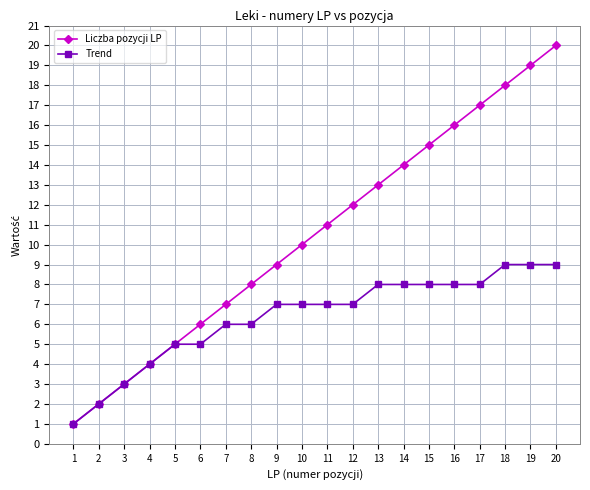

Reading right to left, what are all the values shown in this chart?

Liczba pozycji LP: 20=20	19=19	18=18	17=17	16=16	15=15	14=14	13=13	12=12	11=11	10=10	9=9	8=8	7=7	6=6	5=5	4=4	3=3	2=2	1=1
Trend: 20=9	19=9	18=9	17=8	16=8	15=8	14=8	13=8	12=7	11=7	10=7	9=7	8=6	7=6	6=5	5=5	4=4	3=3	2=2	1=1